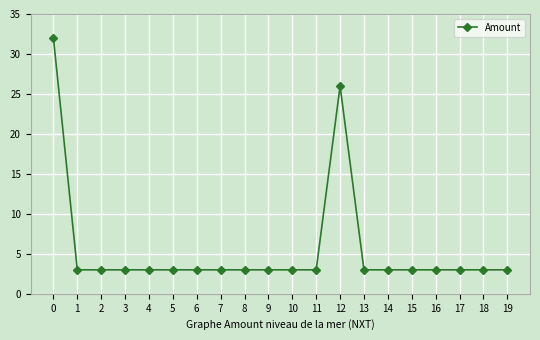

True or false: the data has more than 0 interior local peaks.

True